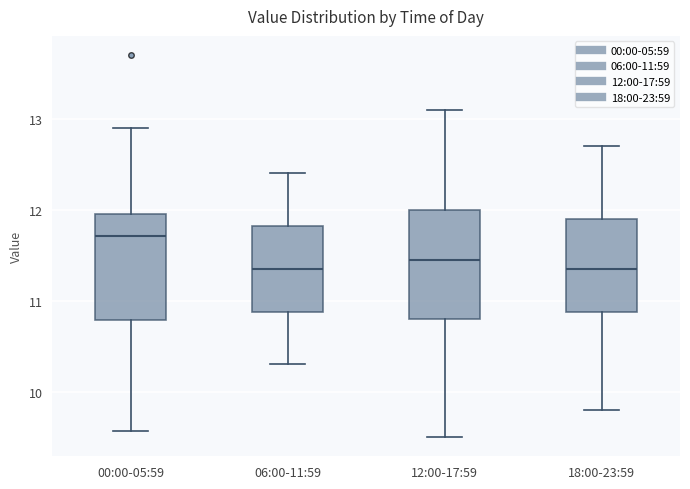

Reading left to right, transcribe this box plot: for each box, give where its median line is, the range the box spans, and where its two whiskers end, as read against the y-axis. The values are not printed on the chart, so give them approximately, as read against the axis.

00:00-05:59: median 11.7, box 10.8 to 12.0, whiskers 9.6 to 12.9
06:00-11:59: median 11.4, box 10.9 to 11.8, whiskers 10.3 to 12.4
12:00-17:59: median 11.5, box 10.8 to 12.0, whiskers 9.5 to 13.1
18:00-23:59: median 11.4, box 10.9 to 11.9, whiskers 9.8 to 12.7